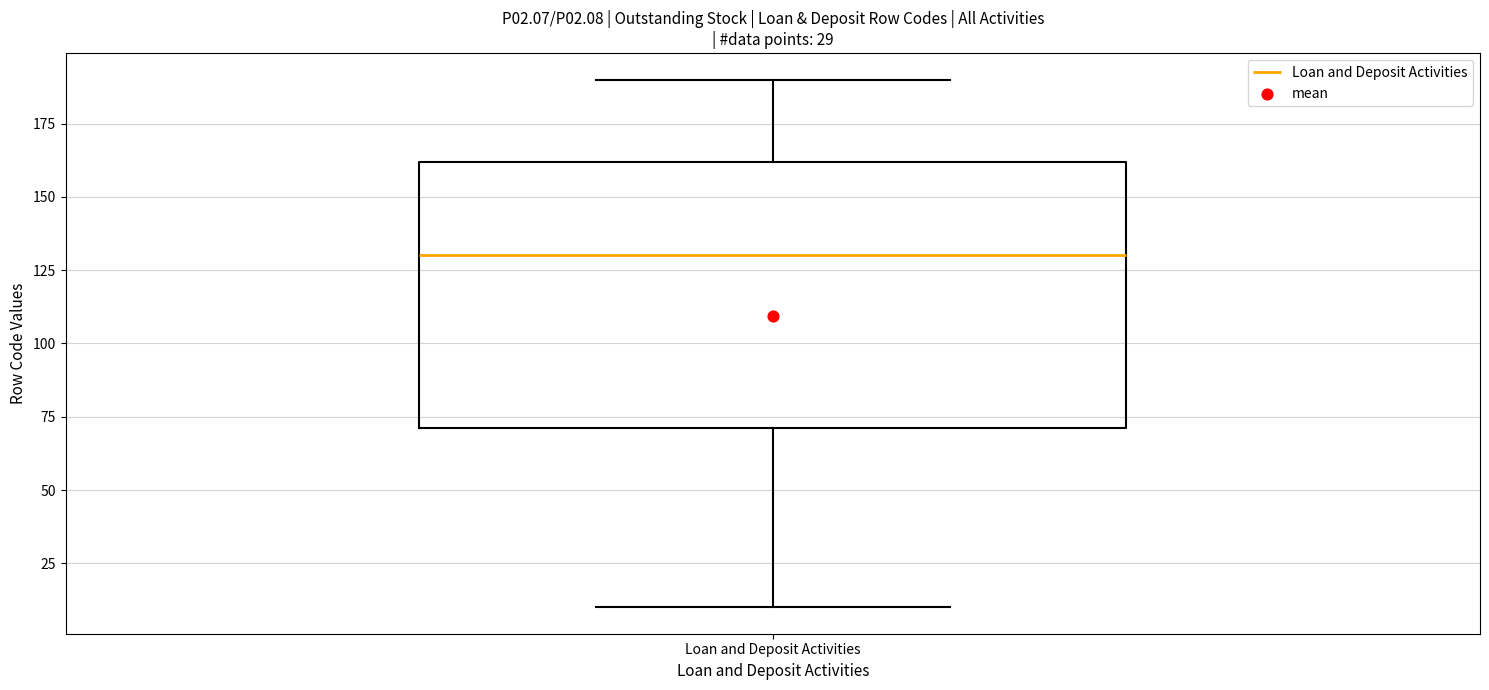

Where does the median line of the box for Loan and Deposit Activities sit on the y-axis? The values are not printed on the chart, so give them approximately, as read against the axis.

130